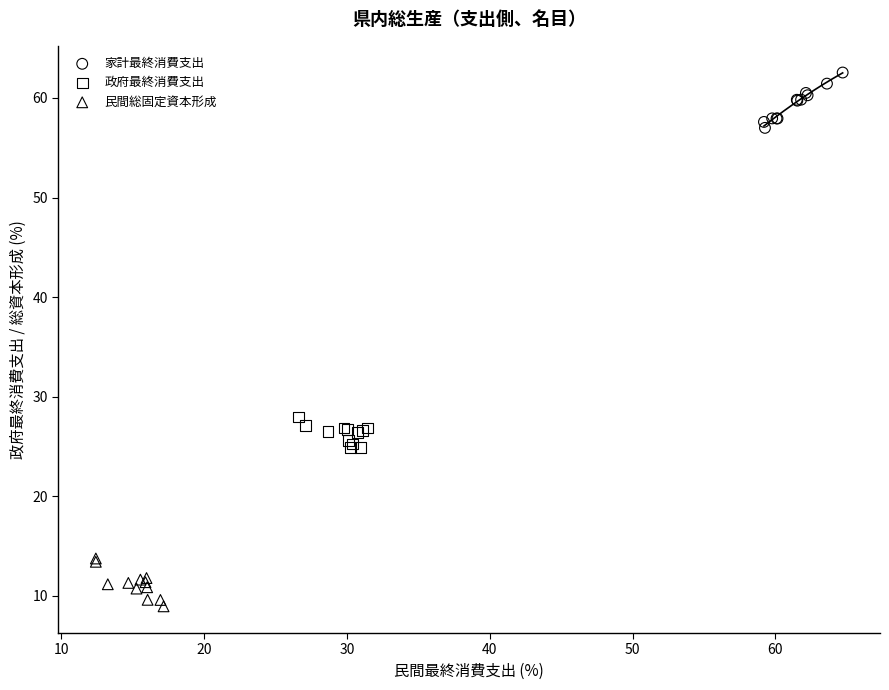

Which series contains the lowest Y value?

民間総固定資本形成